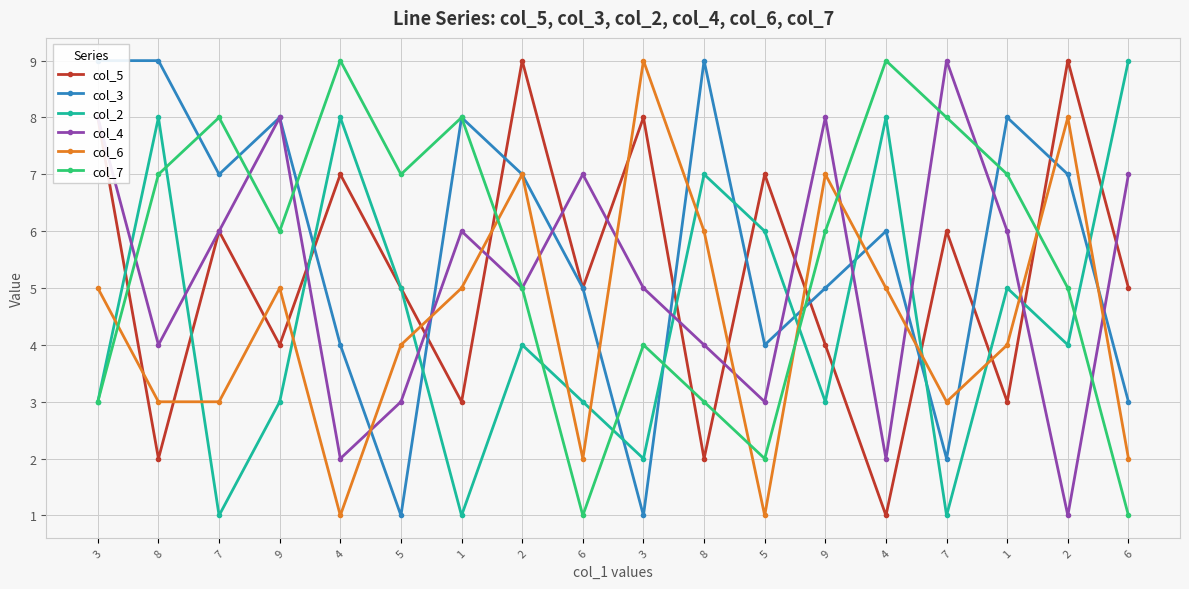

Does the chart have visible grid lines?

Yes